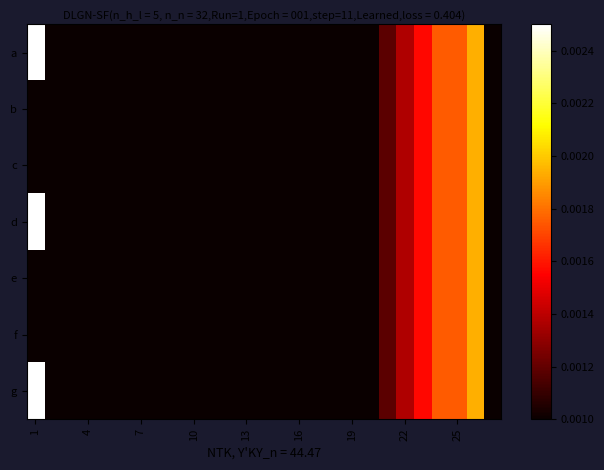

Which series has the largest range (max minus min)?

a